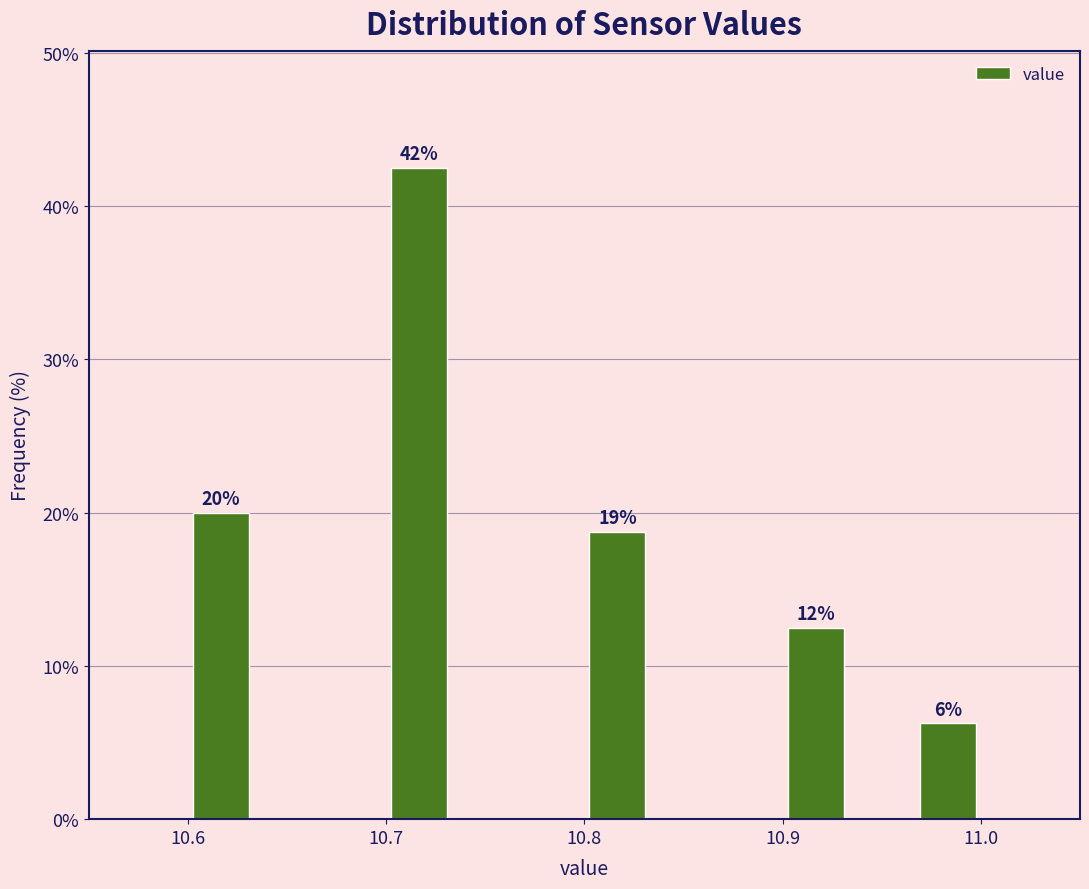

Around what value on the x-axis is the tallest bar? Give the approximate position of its centre, as read against the axis.

10.72